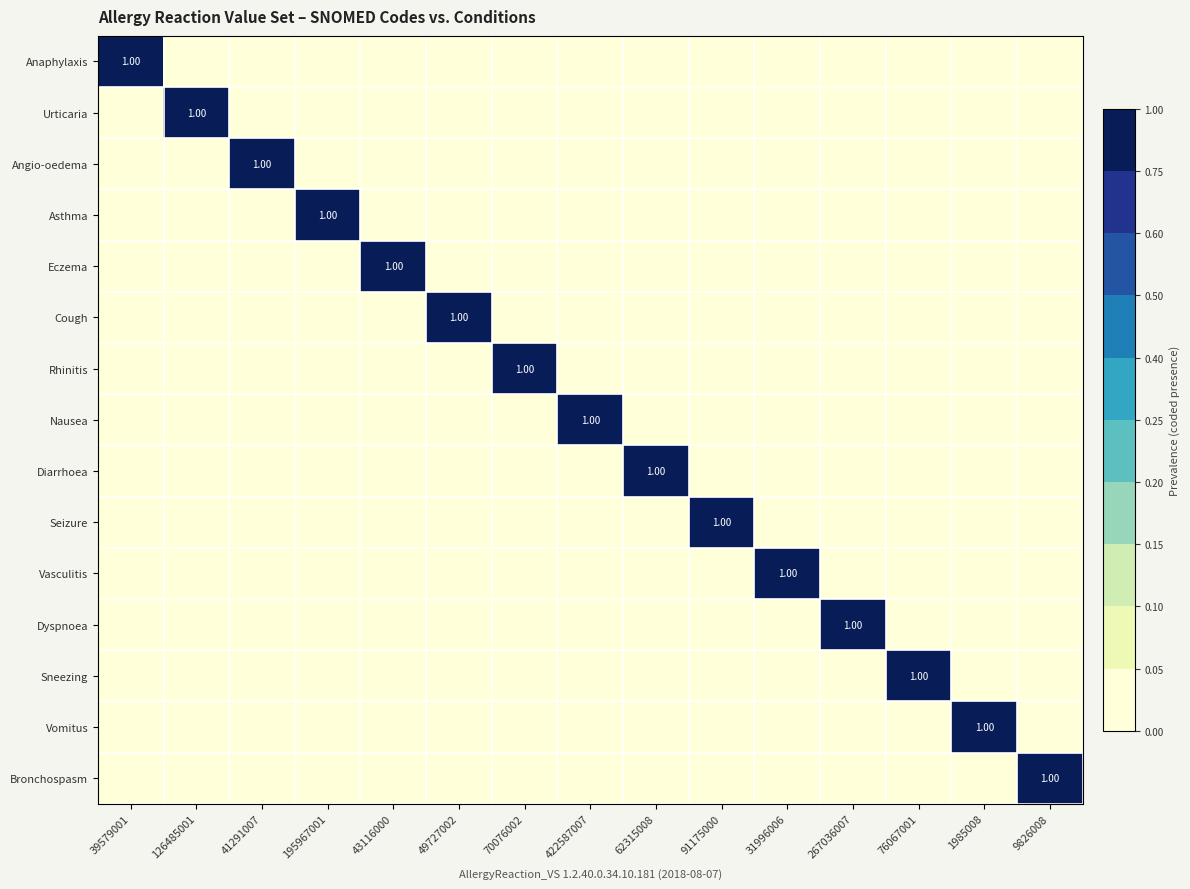

Rank the categories by Anaphylaxis value from highest to lowest.

39579001, 126485001, 41291007, 195967001, 43116000, 49727002, 70076002, 422587007, 62315008, 91175000, 31996006, 267036007, 76067001, 1985008, 9826008